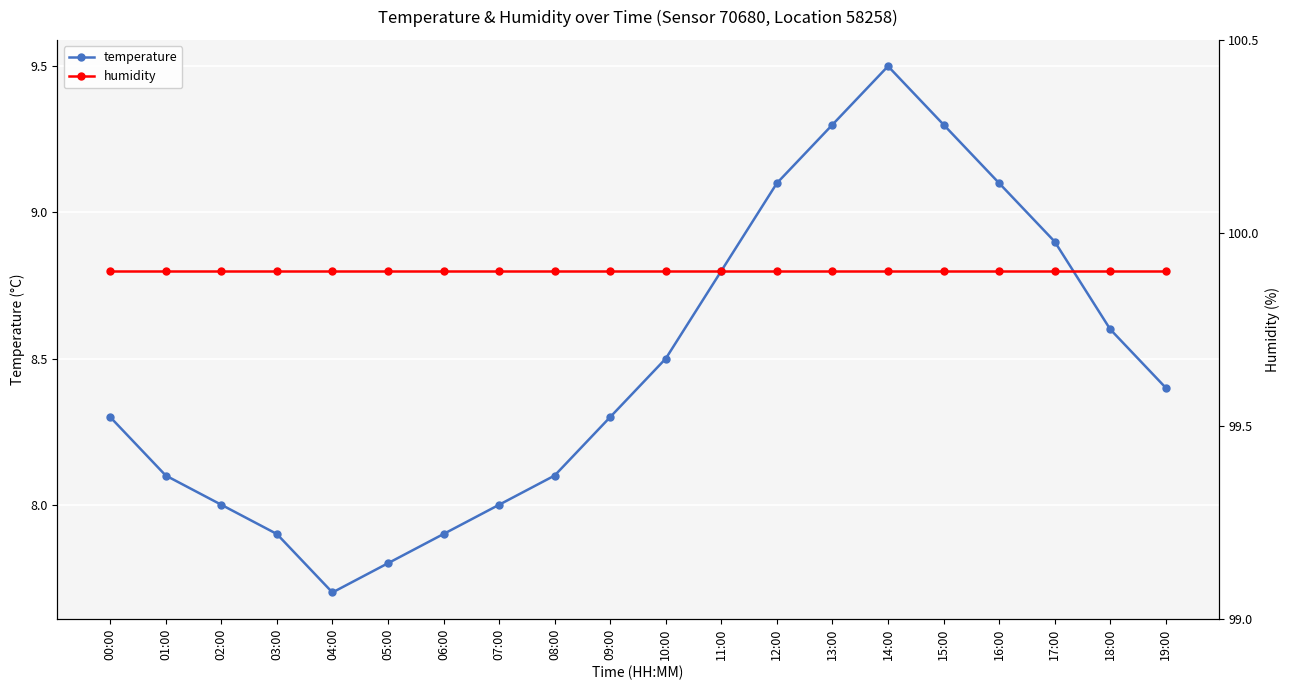

True or false: humidity and temperature intersect in this chart.

False